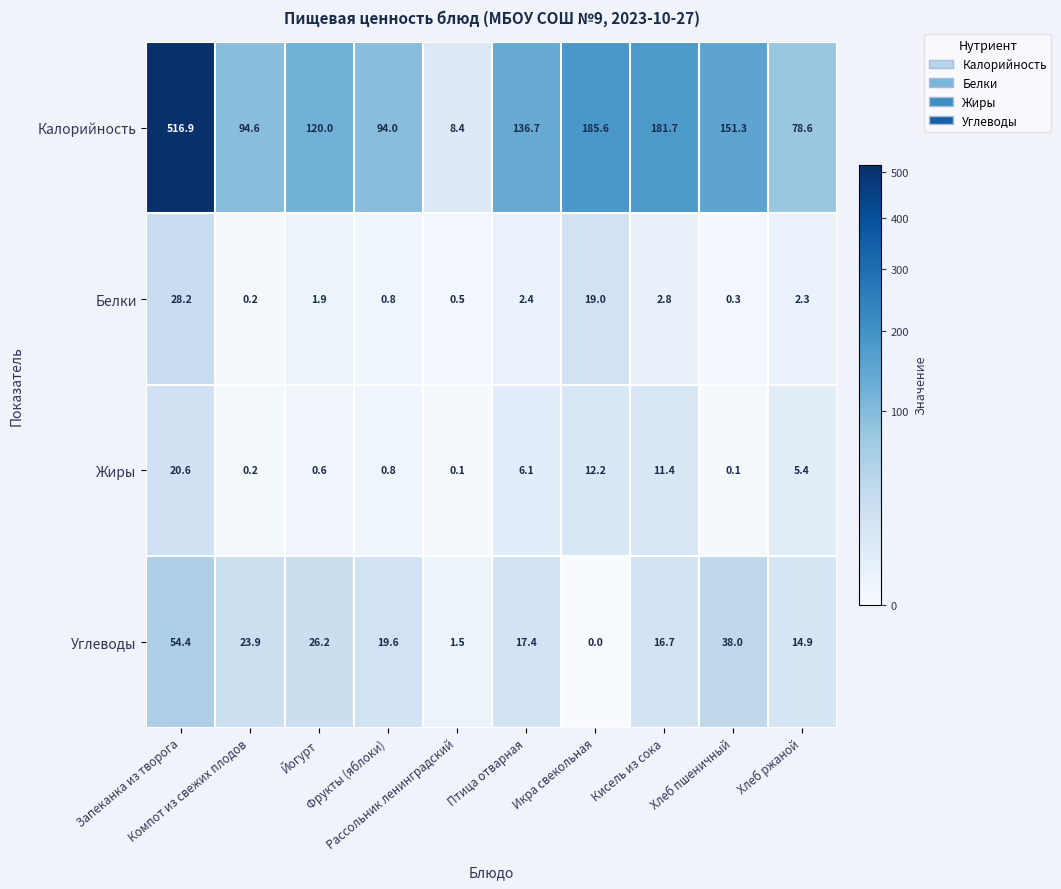

What is the spread (max minus min) of values at Рассольник ленинградский?

8.3